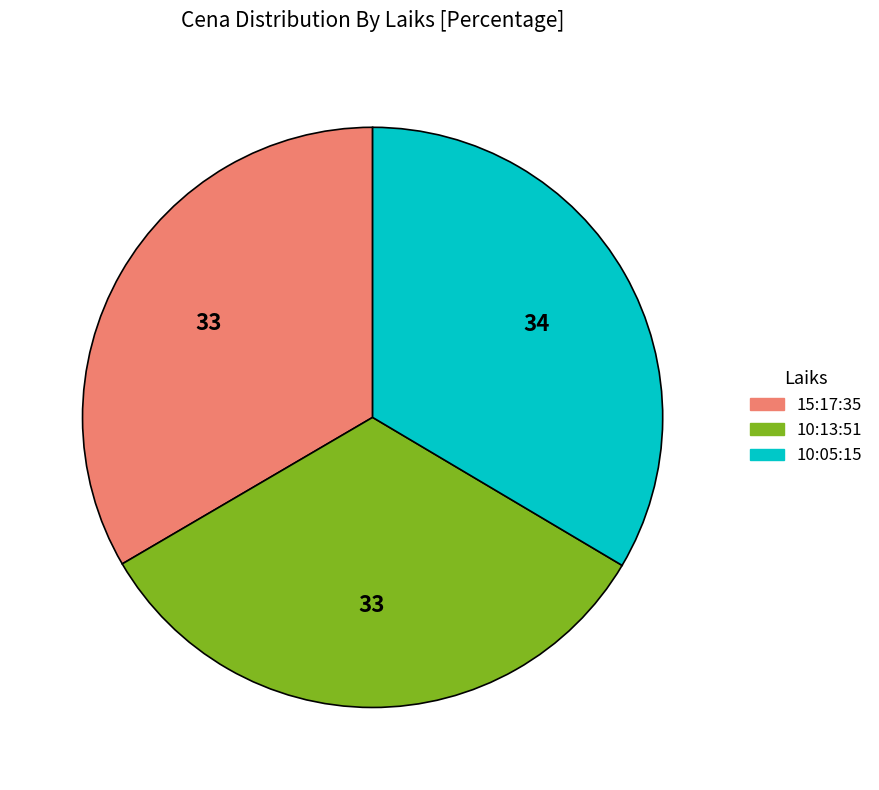

Does 15:17:35 account for over 50% of the chart?

No